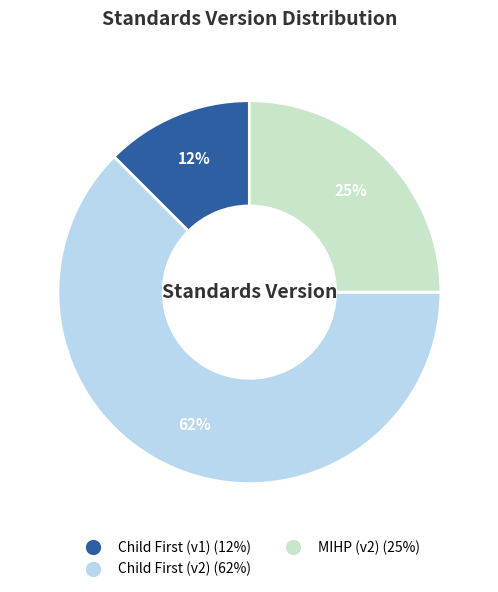

Rank the categories by value from highest to lowest.

Child First (v2) (62%), MIHP (v2) (25%), Child First (v1) (12%)